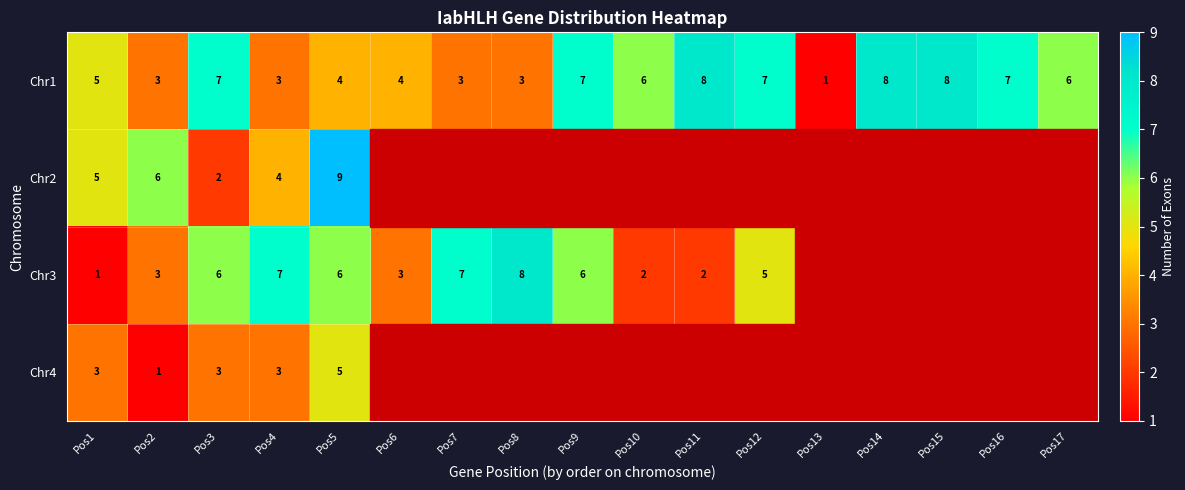

What is the spread (max minus min) of values at Pos4?

4